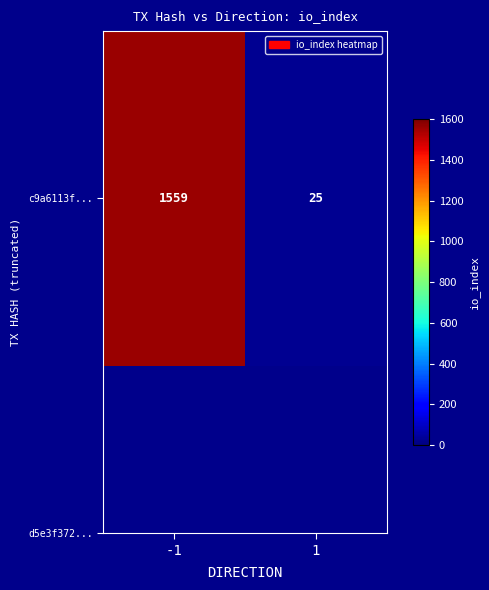

Which label corresponds to the largest value in the chart?

-1